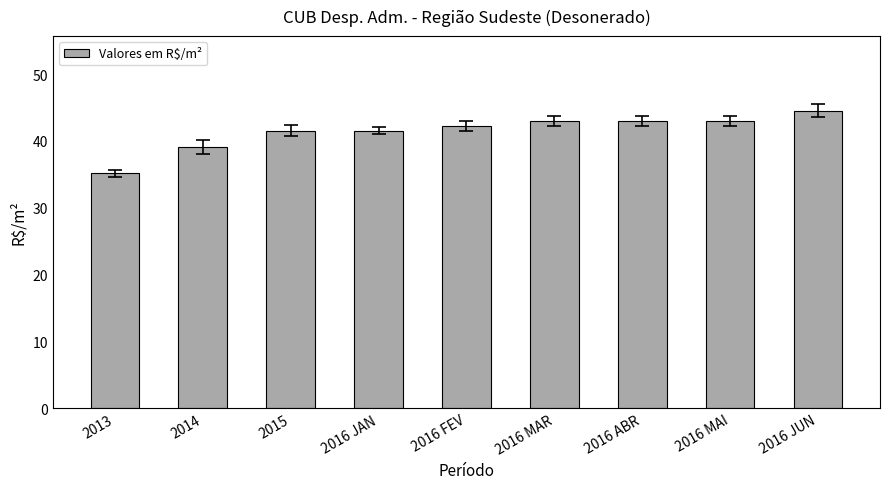

What is the value of the 6th bar from the left?

43.0